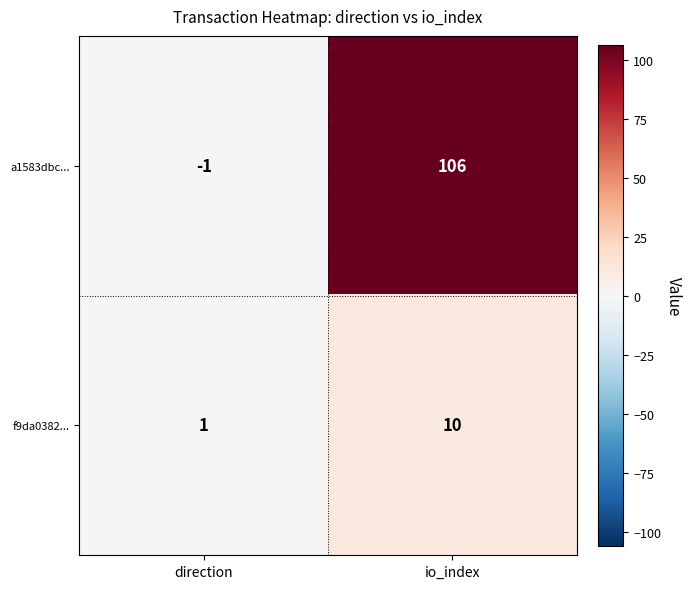

Reading left to right, list all the values displayed in this chart.

a1583dbc...: direction=-1	io_index=106
f9da0382...: direction=1	io_index=10